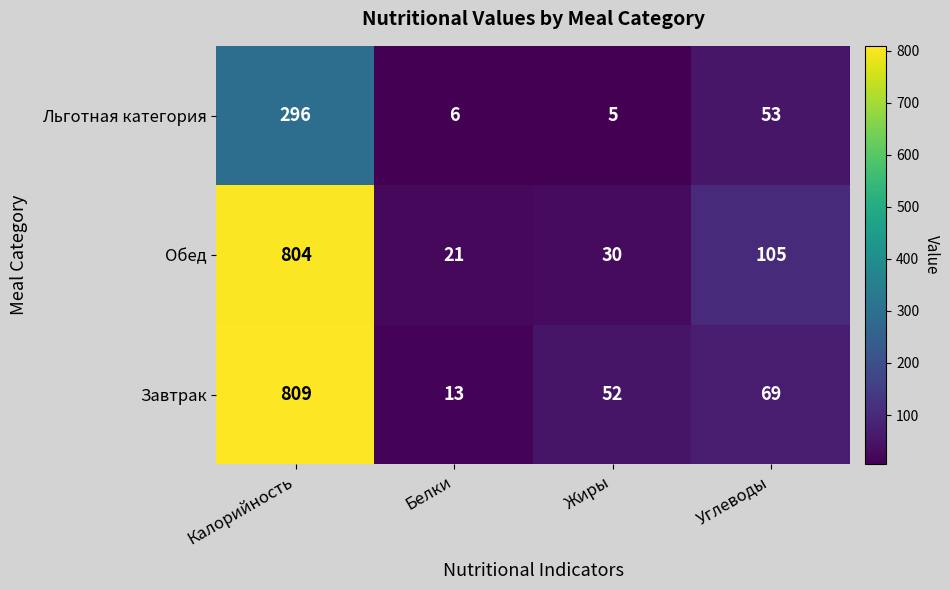

Where is Завтрак nearest to the value 411?

Углеводы